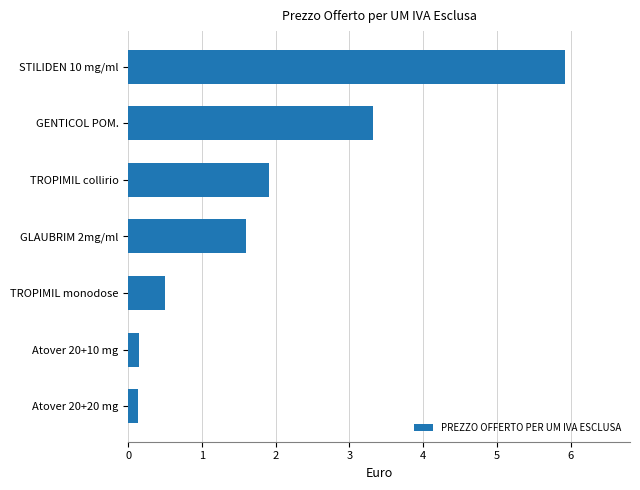

How many distinct data groups are displayed?

1